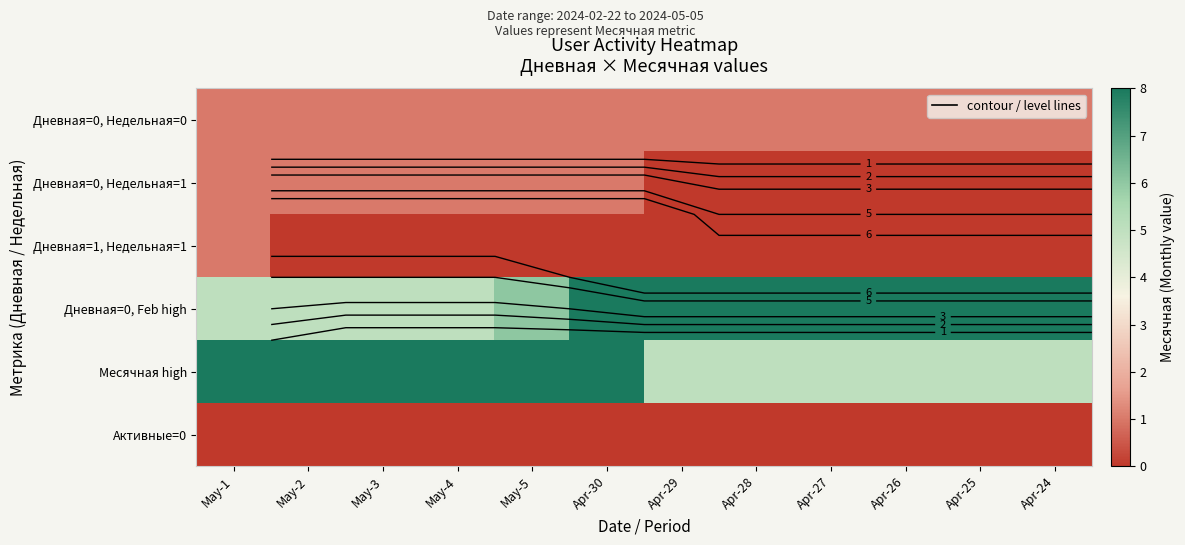

Is the value of Дневная=0, Недельная=0 at Apr-30 greater than the value of Дневная=1, Недельная=1 at May-1?

No